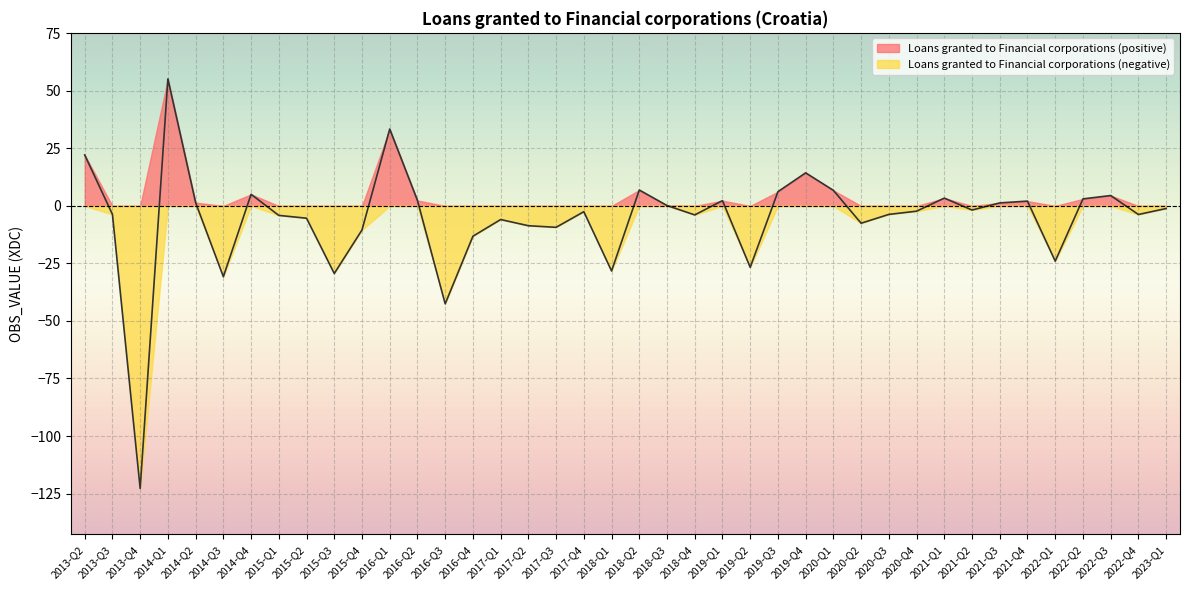

Is it true that the value at 2013-Q3 is -3.7?

True